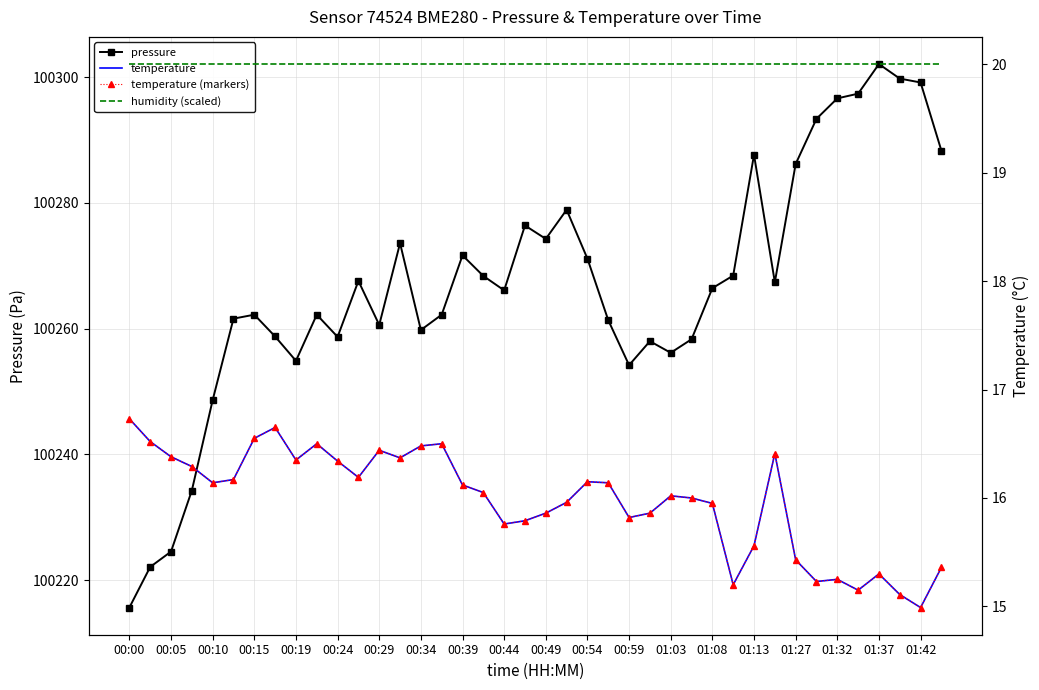

At which label does pressure reach its peak?

01:37